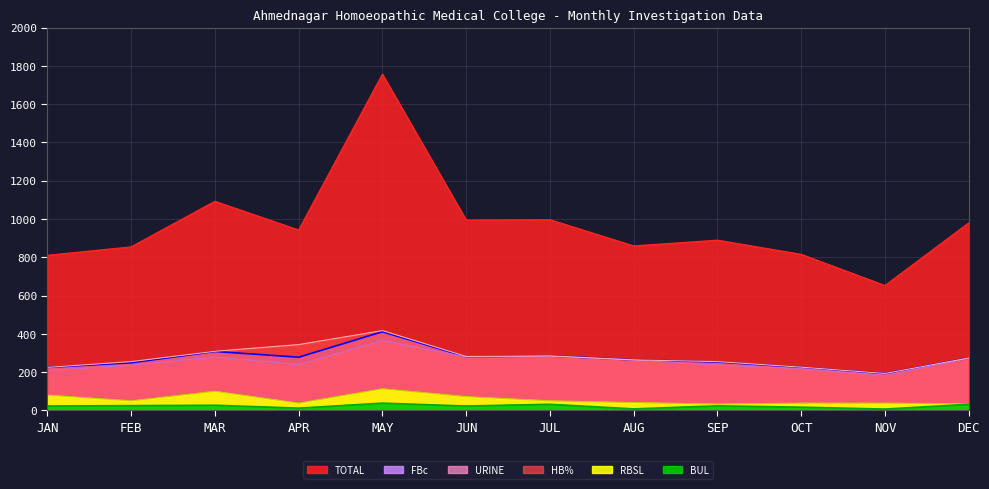

Reading left to right, what are all the values shown in this chart?

TOTAL: JAN=810	FEB=854	MAR=1092	APR=942	MAY=1756	JUN=994	JUL=996	AUG=859	SEP=889	OCT=815	NOV=652	DEC=979
HB%: JAN=225	FEB=255	MAR=309	APR=344	MAY=417	JUN=282	JUL=285	AUG=264	SEP=255	OCT=226	NOV=193	DEC=274
URINE: JAN=209	FEB=236	MAR=279	APR=239	MAY=365	JUN=279	JUL=283	AUG=263	SEP=237	OCT=218	NOV=182	DEC=272
RBSL: JAN=80	FEB=50	MAR=100	APR=38	MAY=113	JUN=72	JUL=50	AUG=41	SEP=33	OCT=38	NOV=38	DEC=34
FBc: JAN=225	FEB=249	MAR=308	APR=278	MAY=411	JUN=280	JUL=285	AUG=264	SEP=253	OCT=225	NOV=193	DEC=274
BUL: JAN=23	FEB=25	MAR=27	APR=12	MAY=38	JUN=23	JUL=32	AUG=8	SEP=24	OCT=17	NOV=7	DEC=32